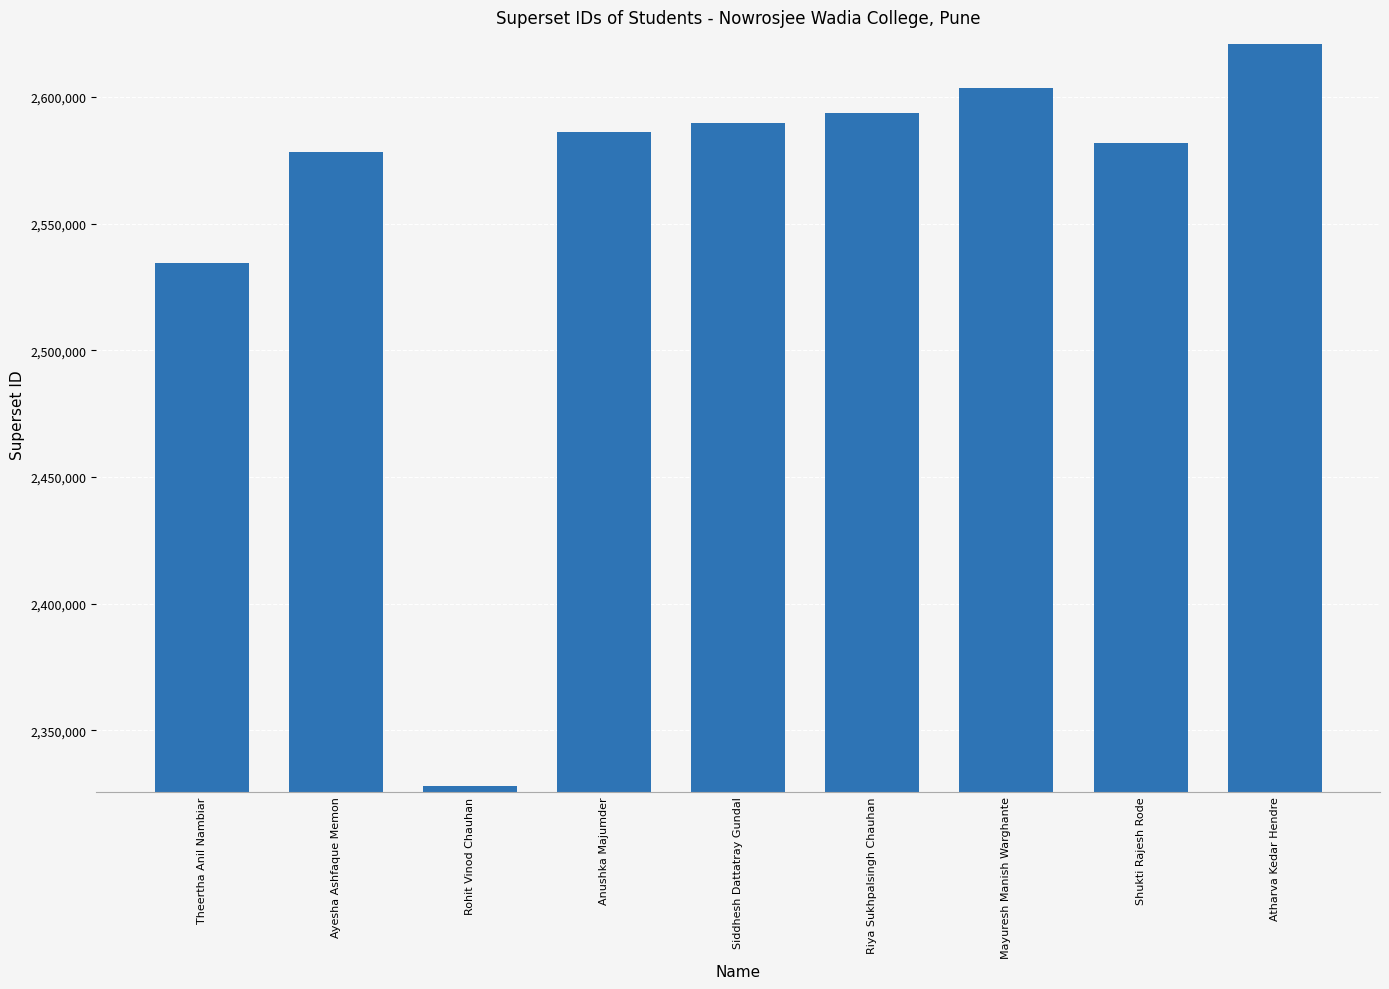

Which category has the lowest value across all series?

Rohit Vinod Chauhan